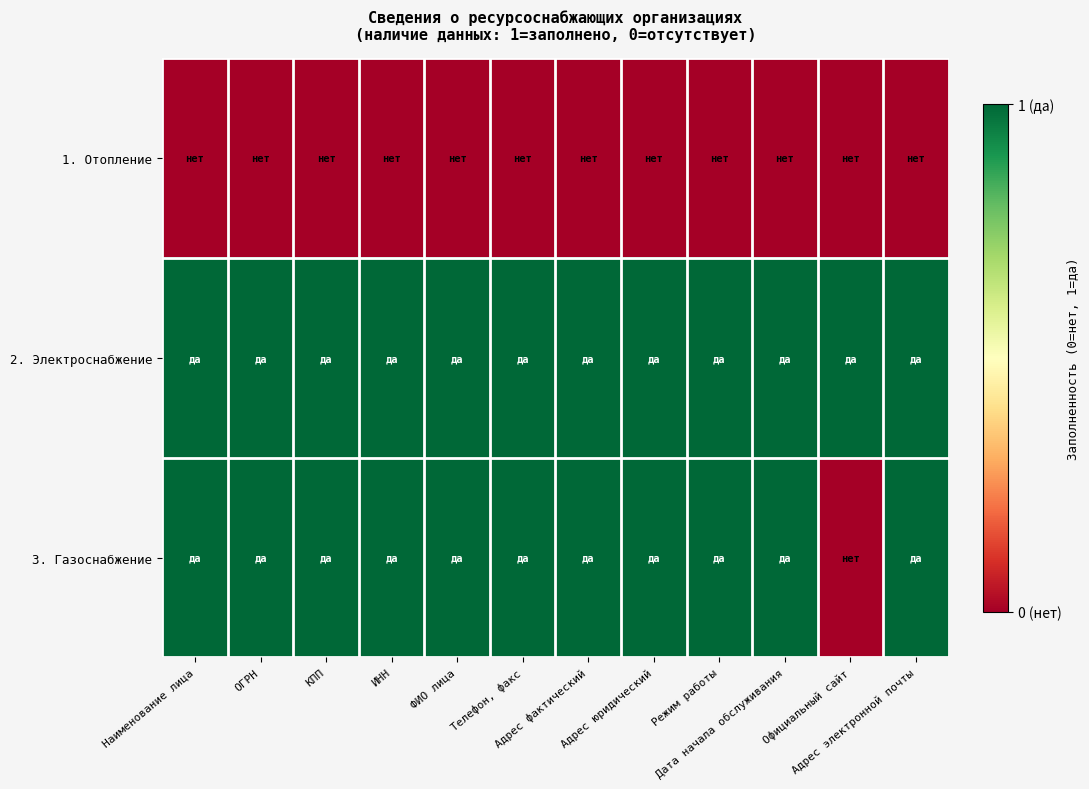

Reading left to right, list all the values displayed in this chart.

1. Отопление: Наименование лица=0	ОГРН=0	КПП=0	ИНН=0	ФИО лица=0	Телефон, факс=0	Адрес фактический=0	Адрес юридический=0	Режим работы=0	Дата начала обслуживания=0	Официальный сайт=0	Адрес электронной почты=0
2. Электроснабжение: Наименование лица=1	ОГРН=1	КПП=1	ИНН=1	ФИО лица=1	Телефон, факс=1	Адрес фактический=1	Адрес юридический=1	Режим работы=1	Дата начала обслуживания=1	Официальный сайт=1	Адрес электронной почты=1
3. Газоснабжение: Наименование лица=1	ОГРН=1	КПП=1	ИНН=1	ФИО лица=1	Телефон, факс=1	Адрес фактический=1	Адрес юридический=1	Режим работы=1	Дата начала обслуживания=1	Официальный сайт=0	Адрес электронной почты=1